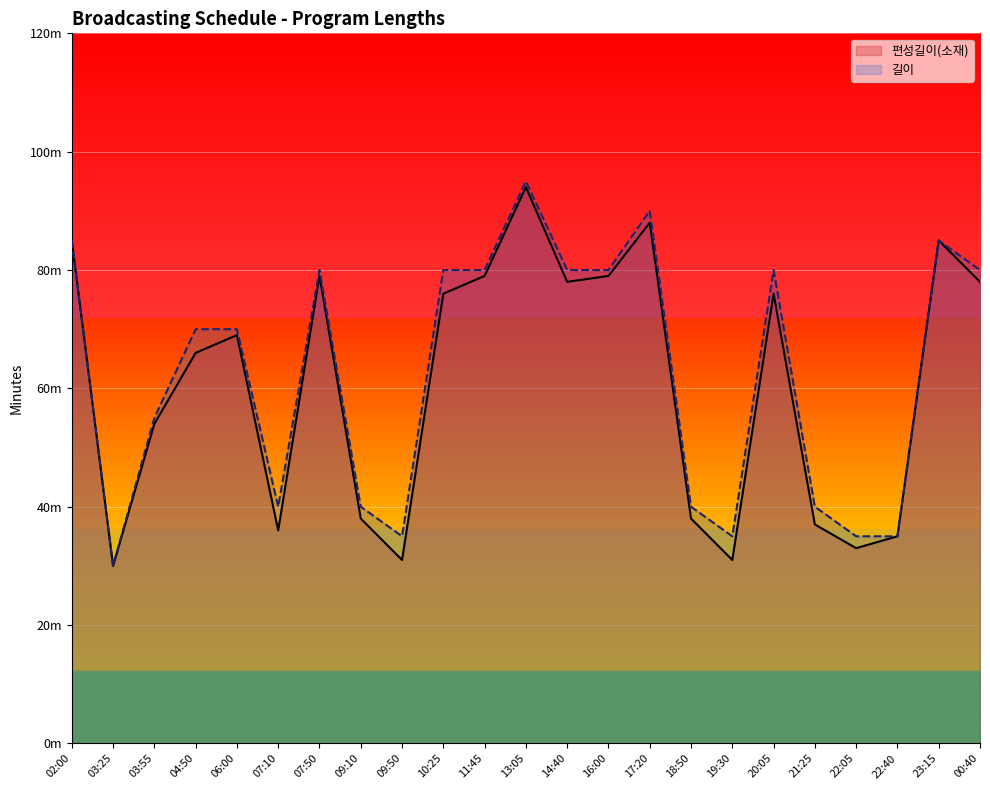

Which label corresponds to the largest value in the chart?

13:05